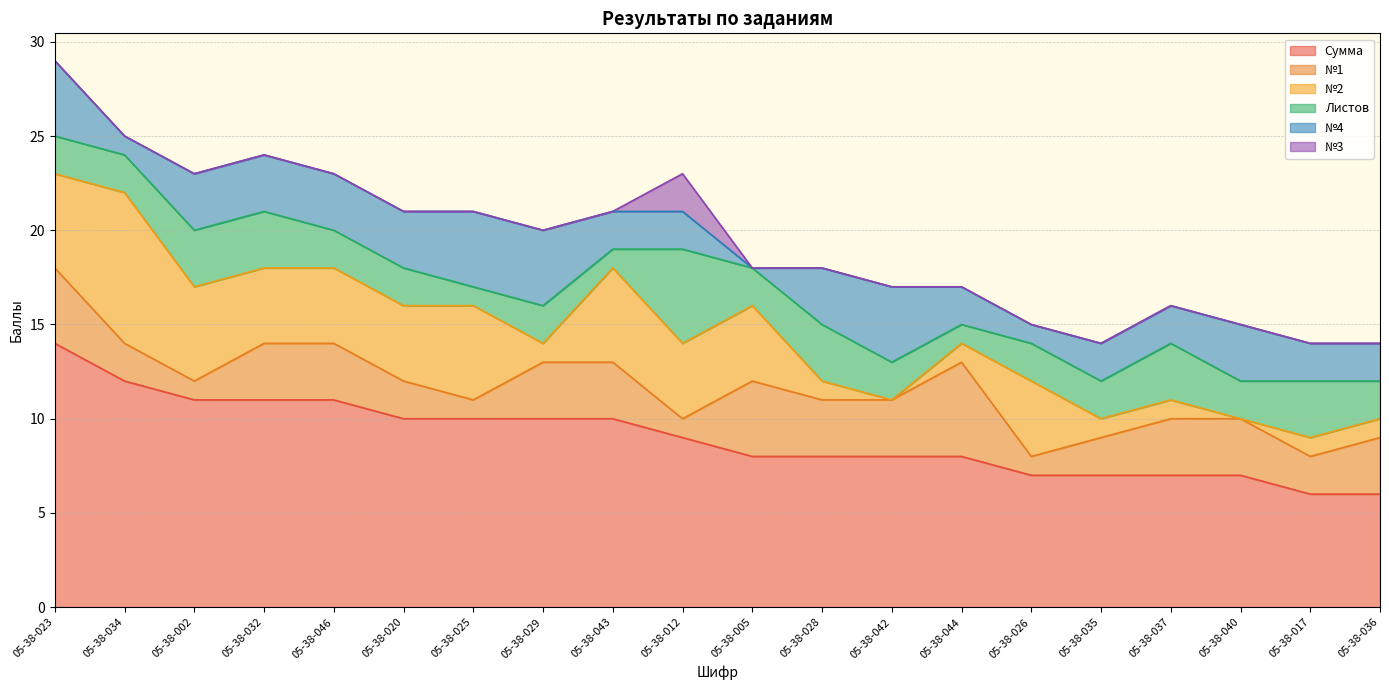

Where is Листов nearest to the value 3?

05-38-002